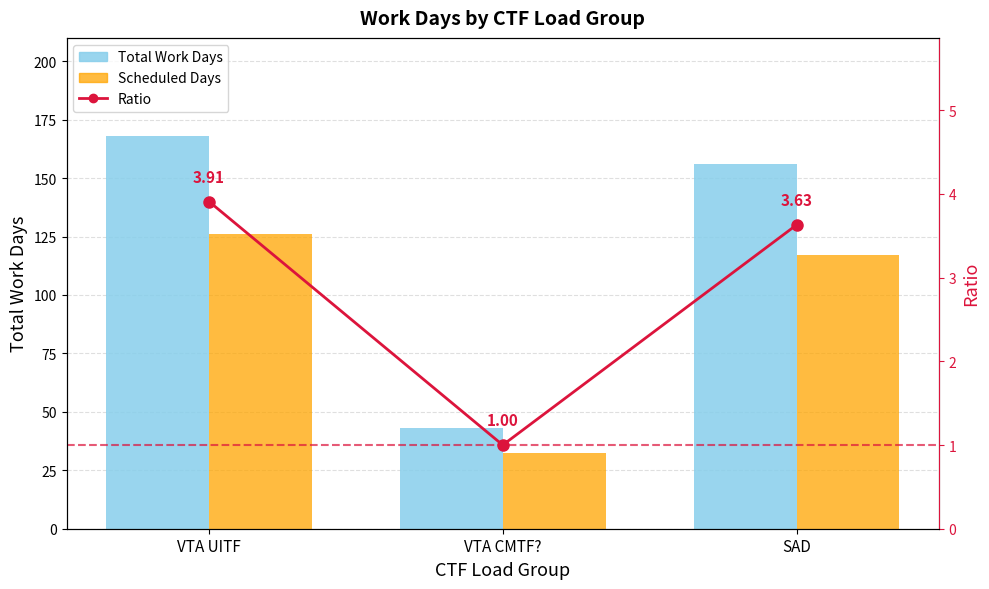

What is the difference between the highest and lowest values at VTA CMTF??

42.0